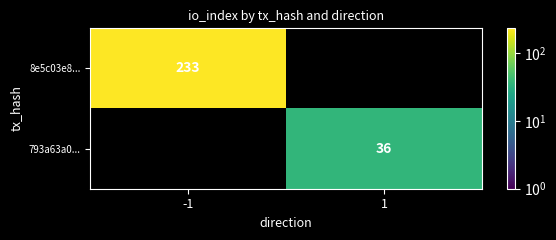

The 8e5c03e8... series shows 329 at -1. True or false?

False